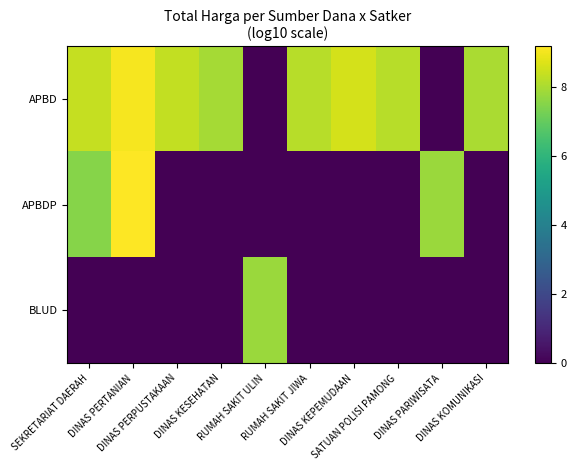

Reading right to left, what are all the values shown in this chart?

APBD: DINAS KOMUNIKASI=8.0	DINAS PARIWISATA=0.0	SATUAN POLISI PAMONG=8.2	DINAS KEPEMUDAAN=8.6	RUMAH SAKIT JIWA=8.2	RUMAH SAKIT ULIN=0.0	DINAS KESEHATAN=7.9	DINAS PERPUSTAKAAN=8.3	DINAS PERTANIAN=9.1	SEKRETARIAT DAERAH=8.4
APBDP: DINAS KOMUNIKASI=0.0	DINAS PARIWISATA=7.8	SATUAN POLISI PAMONG=0.0	DINAS KEPEMUDAAN=0.0	RUMAH SAKIT JIWA=0.0	RUMAH SAKIT ULIN=0.0	DINAS KESEHATAN=0.0	DINAS PERPUSTAKAAN=0.0	DINAS PERTANIAN=9.2	SEKRETARIAT DAERAH=7.5
BLUD: DINAS KOMUNIKASI=0.0	DINAS PARIWISATA=0.0	SATUAN POLISI PAMONG=0.0	DINAS KEPEMUDAAN=0.0	RUMAH SAKIT JIWA=0.0	RUMAH SAKIT ULIN=7.8	DINAS KESEHATAN=0.0	DINAS PERPUSTAKAAN=0.0	DINAS PERTANIAN=0.0	SEKRETARIAT DAERAH=0.0